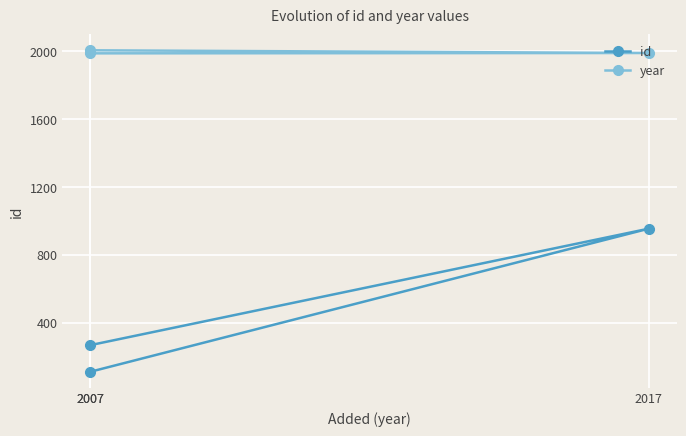

Does the chart display data point markers on the line(s)?

Yes